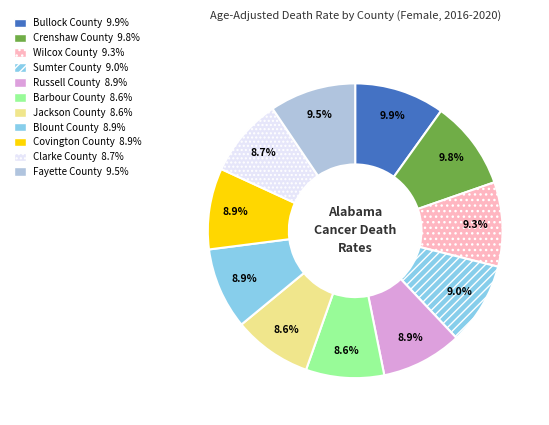

Which category has the biggest portion of the pie?

Bullock County